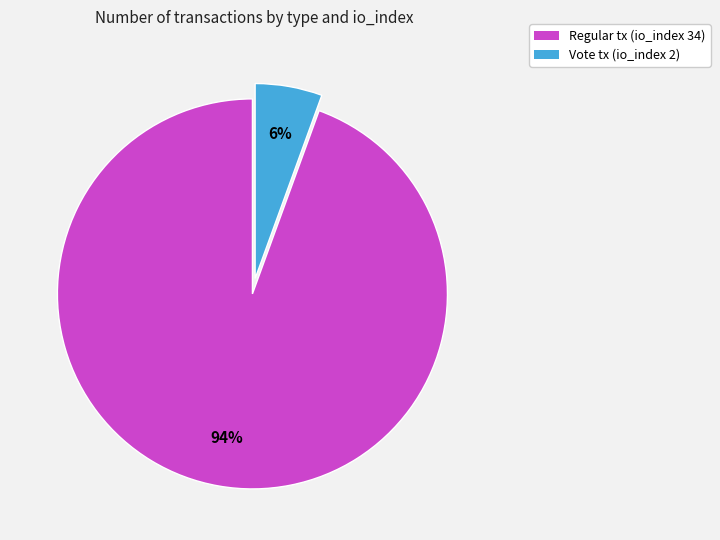

Is there a majority slice in this chart?

Yes